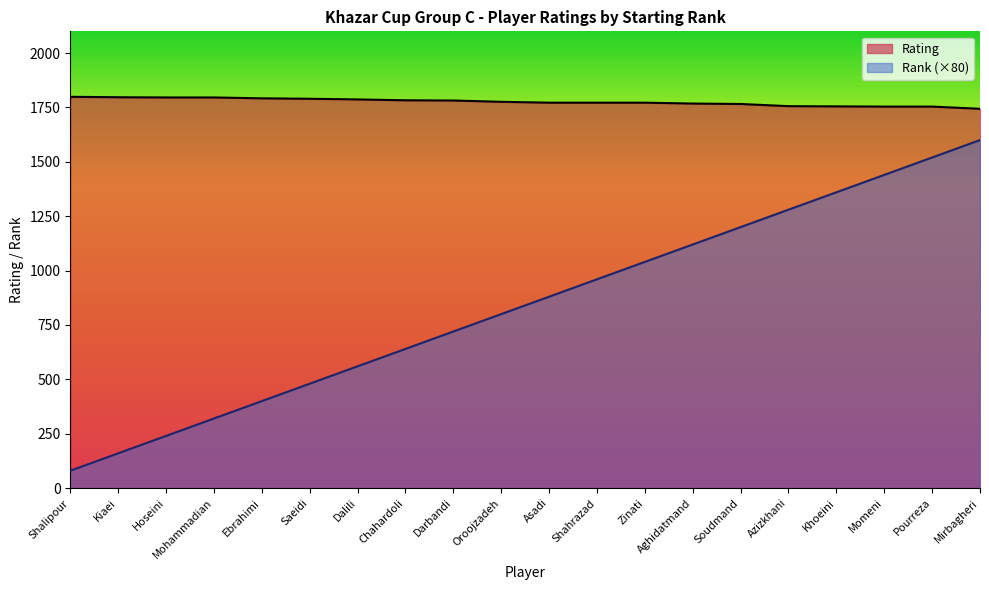

What is the sum of all Rating values?

35511